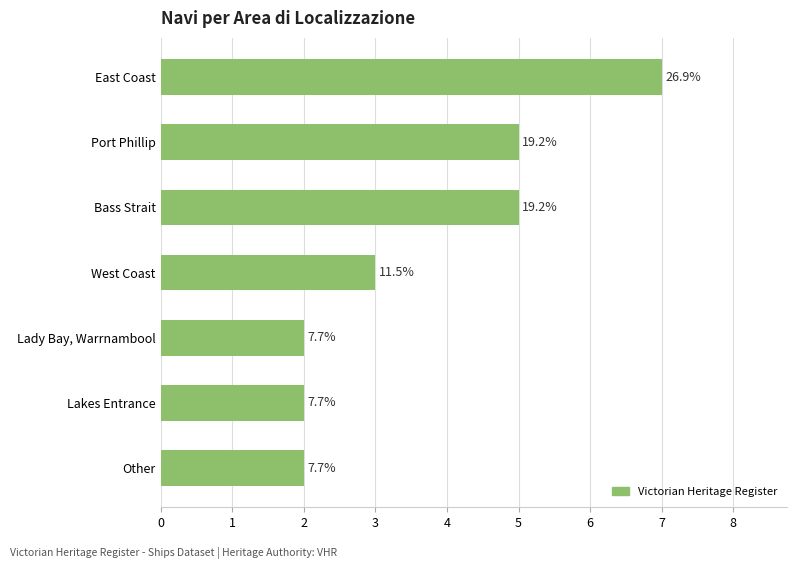

List the labels in order of value, smallest first.

Lady Bay, Warrnambool, Lakes Entrance, Other, West Coast, Port Phillip, Bass Strait, East Coast